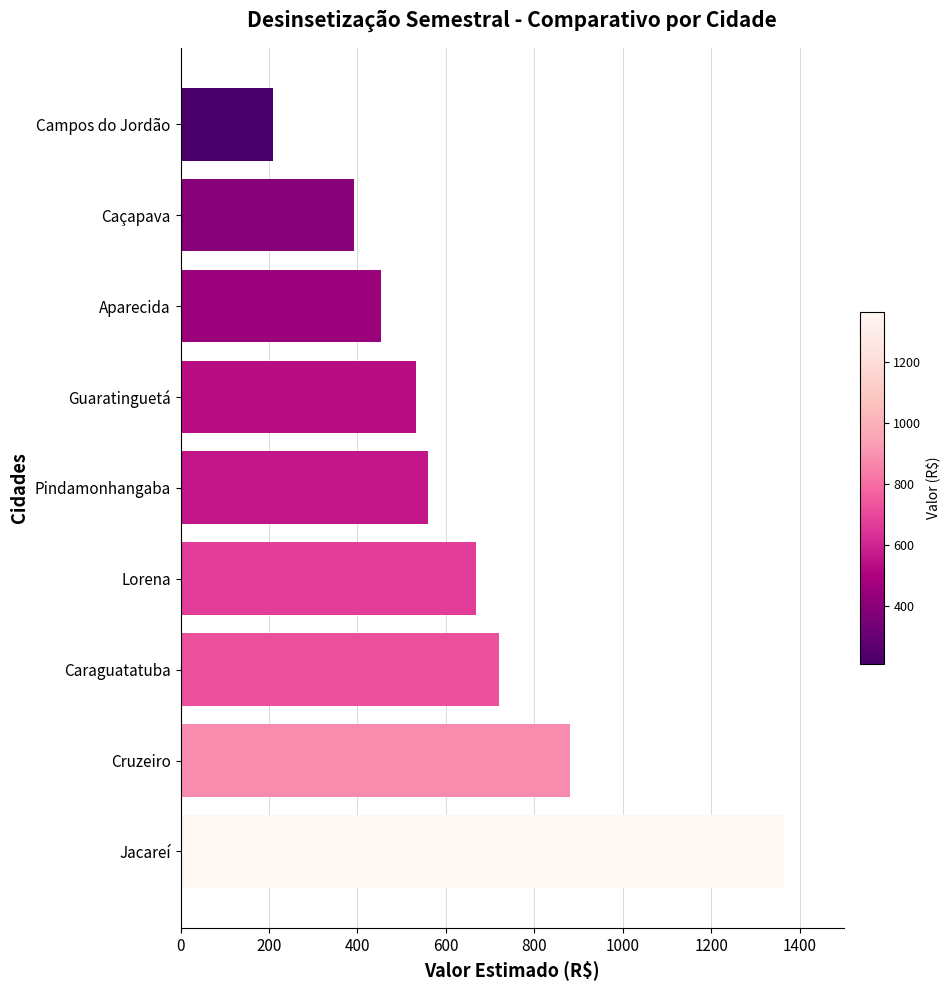

Rank the categories by value from highest to lowest.

Jacareí, Cruzeiro, Caraguatatuba, Lorena, Pindamonhangaba, Guaratinguetá, Aparecida, Caçapava, Campos do Jordão